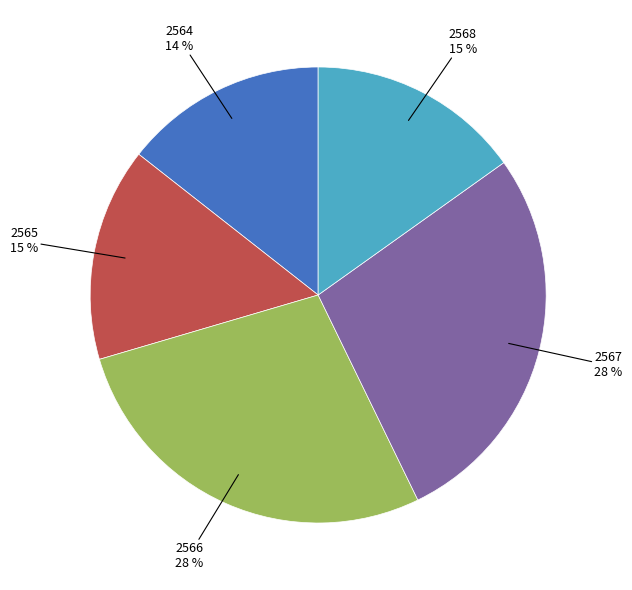

Is the sum of 2568 and 2566 greater than half?

No